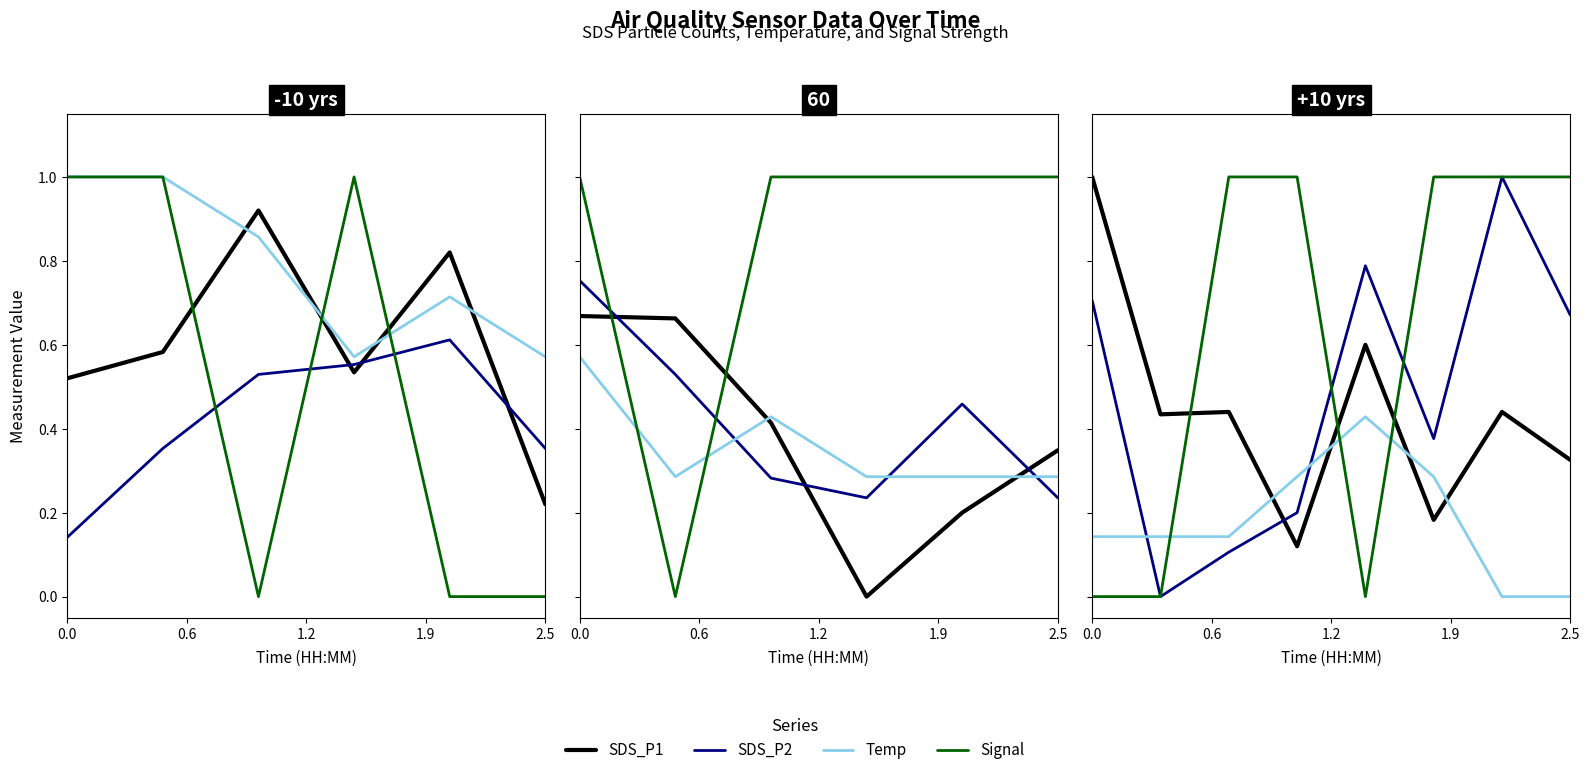

How many series are shown in this chart?

4